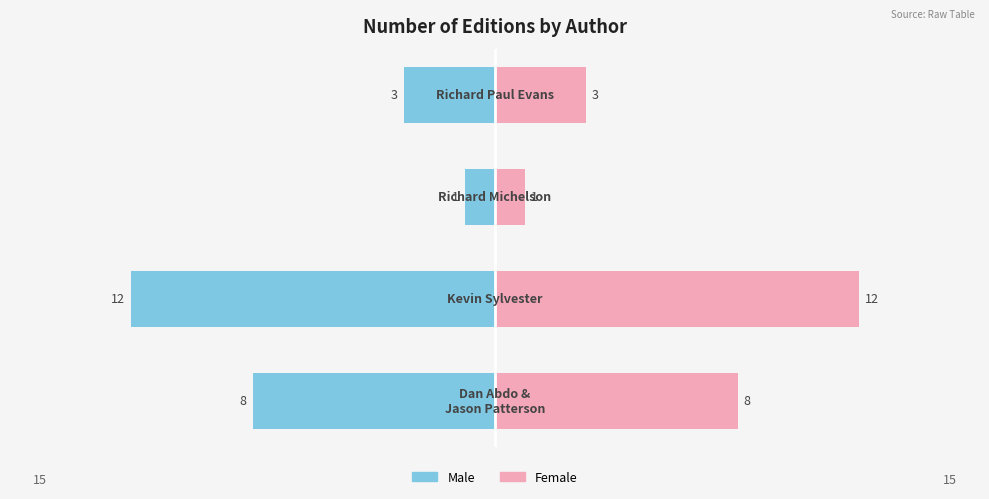

Are the bars grouped side by side (vs. stacked)?

Yes